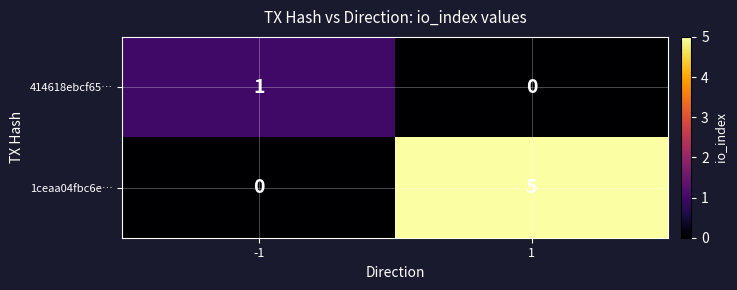

What is the total value across all series at 1?

5